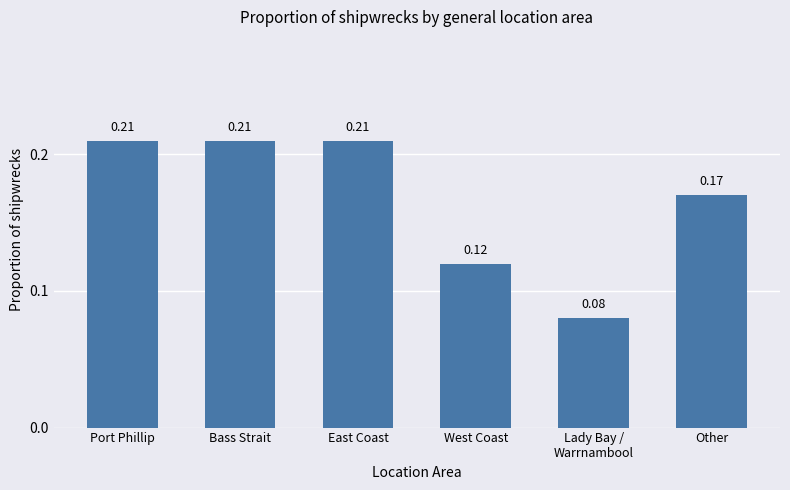

What is the label of the 4th bar from the left?

West Coast